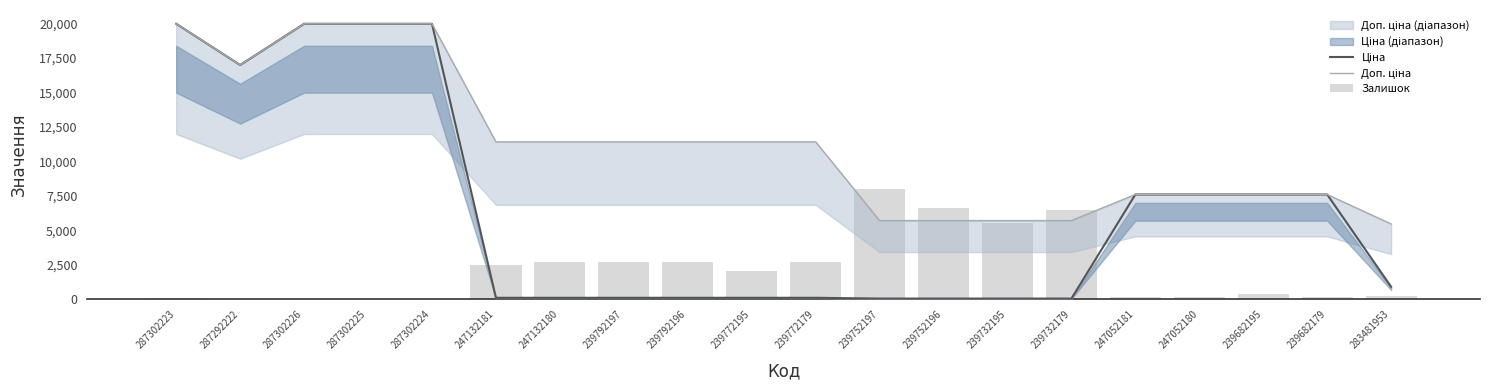

What position from the left is 287302223?

1